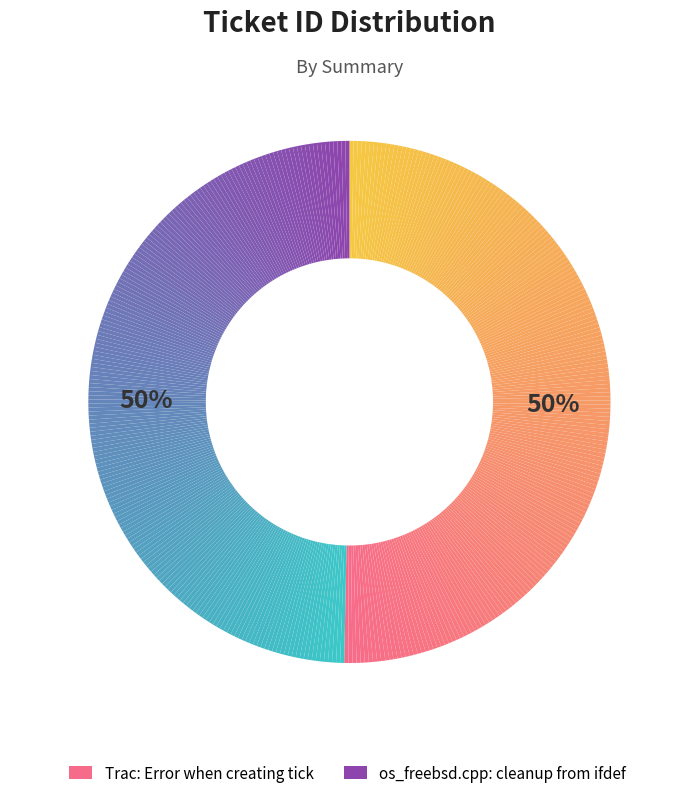

What portion of the pie excludes Trac: Error when creating ticket?

49.7%